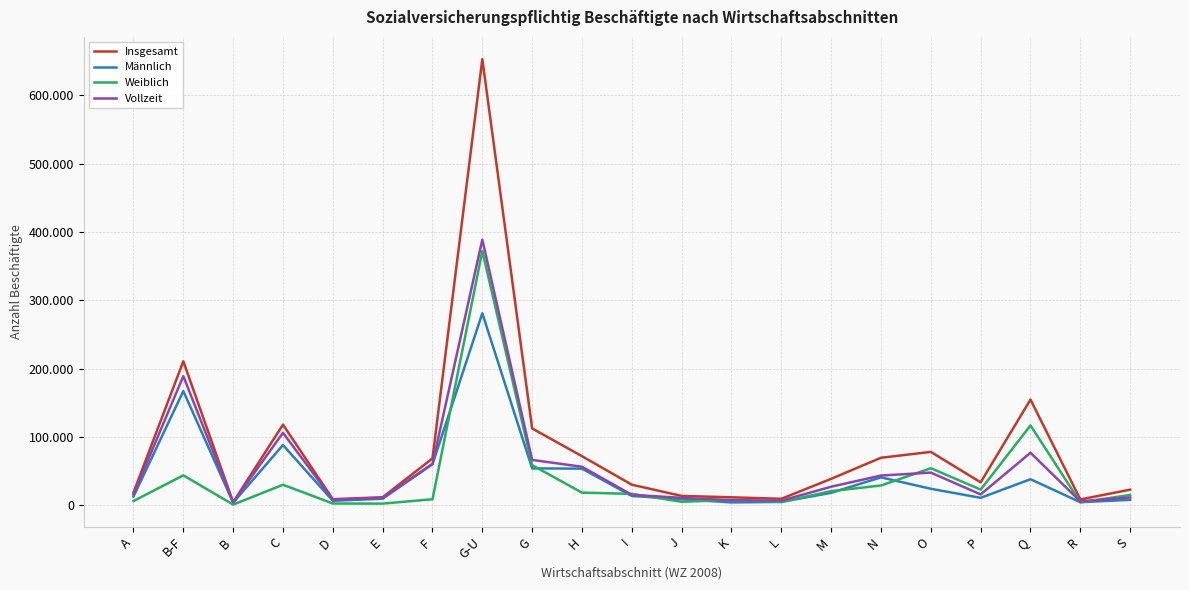

What is the difference between the highest and lowest values at D?

6324